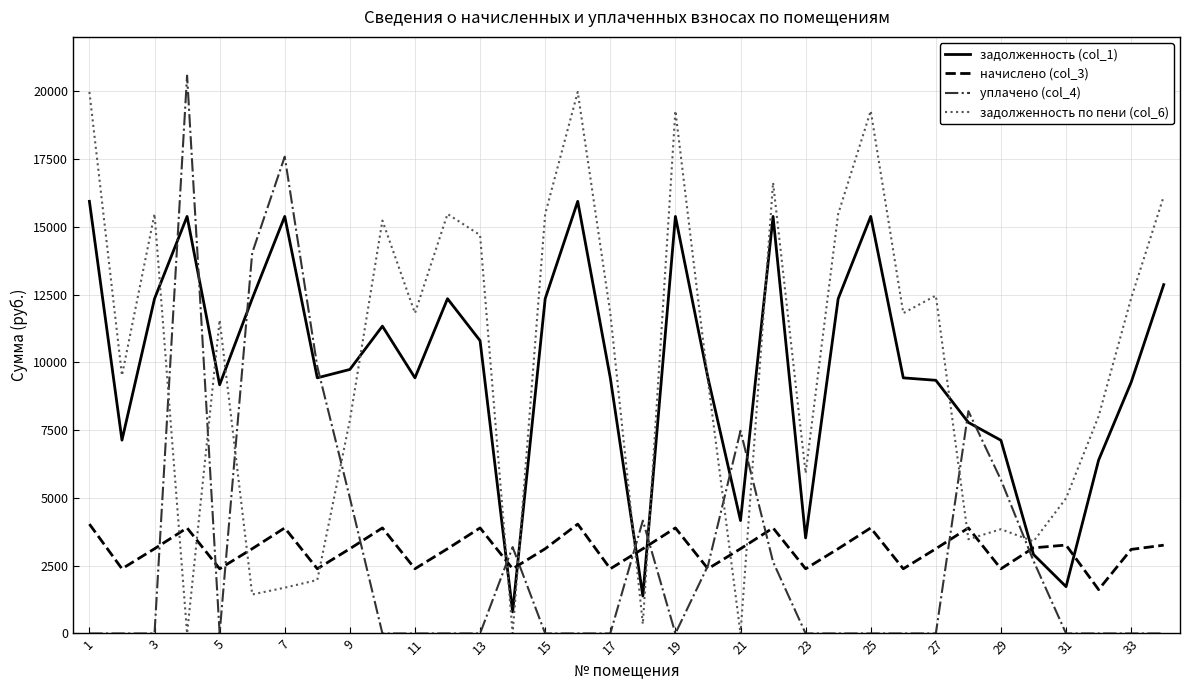

What is the minimum value for задолженность (col_1)?

795.4